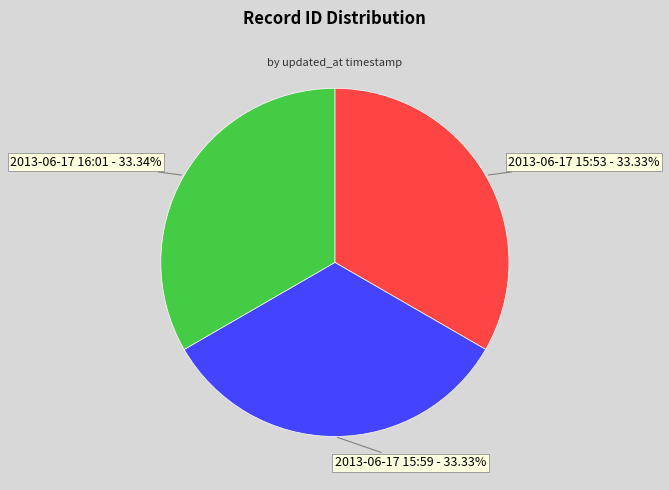

Is there a majority slice in this chart?

No